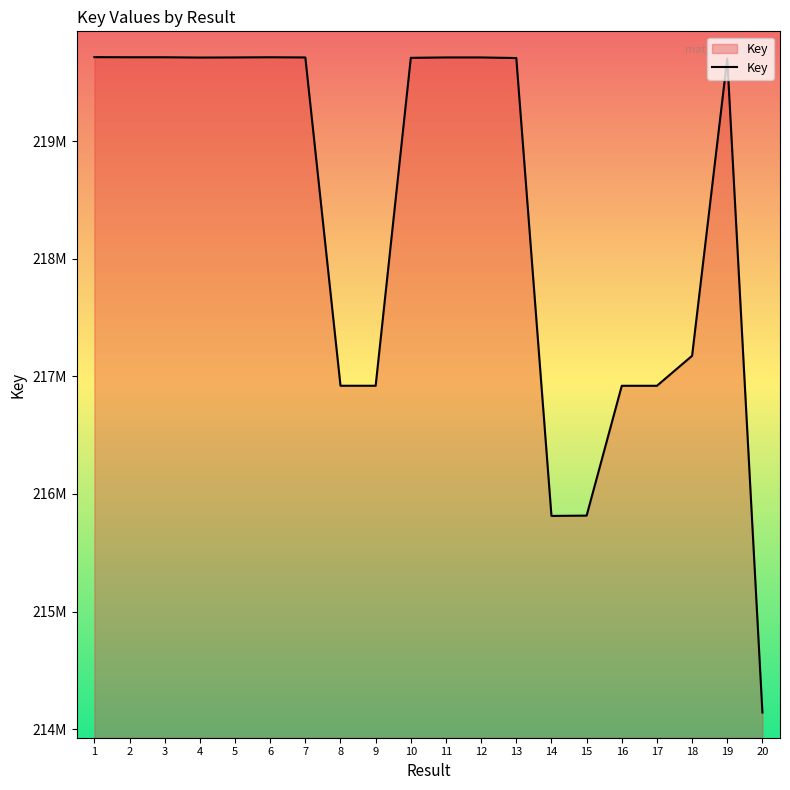

True or false: there are more than 0 points higher than both neighbors.

True